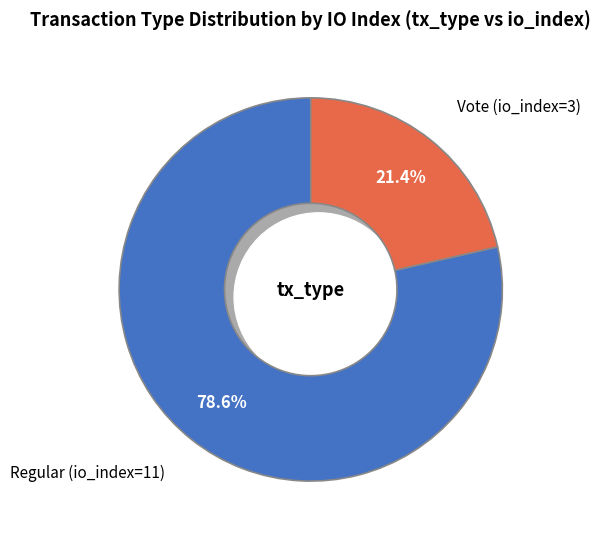

To the nearest percent, what is the difference between the largest and smallest slice percentages?

57%